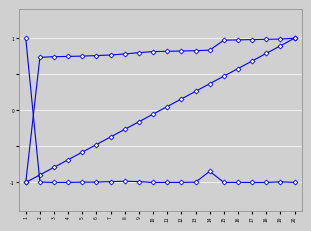

The value of current_row at 15 is 0.5. True or false?

True